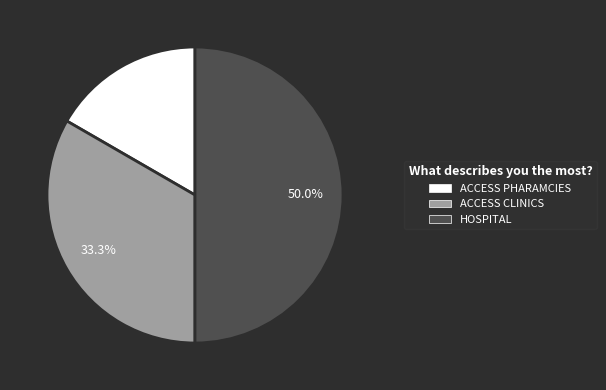

Between HOSPITAL and ACCESS CLINICS, which is larger?

HOSPITAL